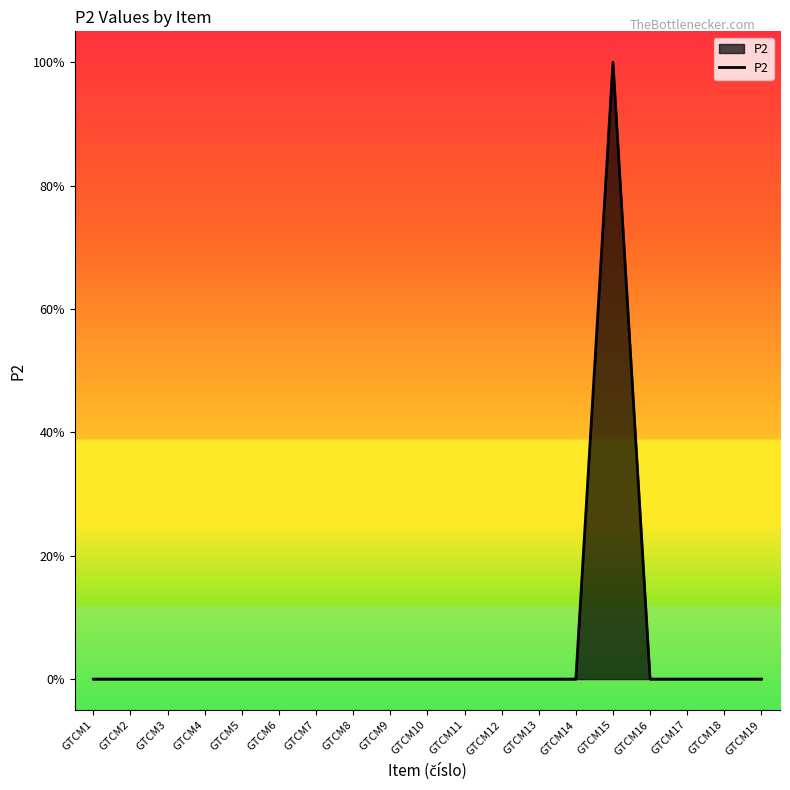

Does the chart display data point markers on the line(s)?

No